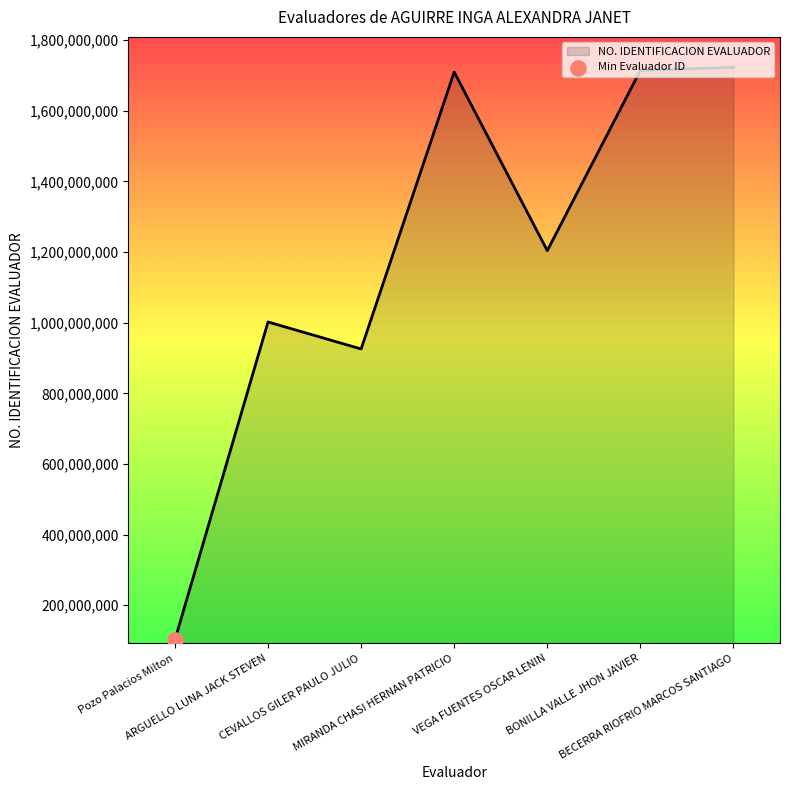

What is the ratio of the value at BONILLA VALLE JHON JAVIER to the value at CEVALLOS GILER PAULO JULIO?

1.9